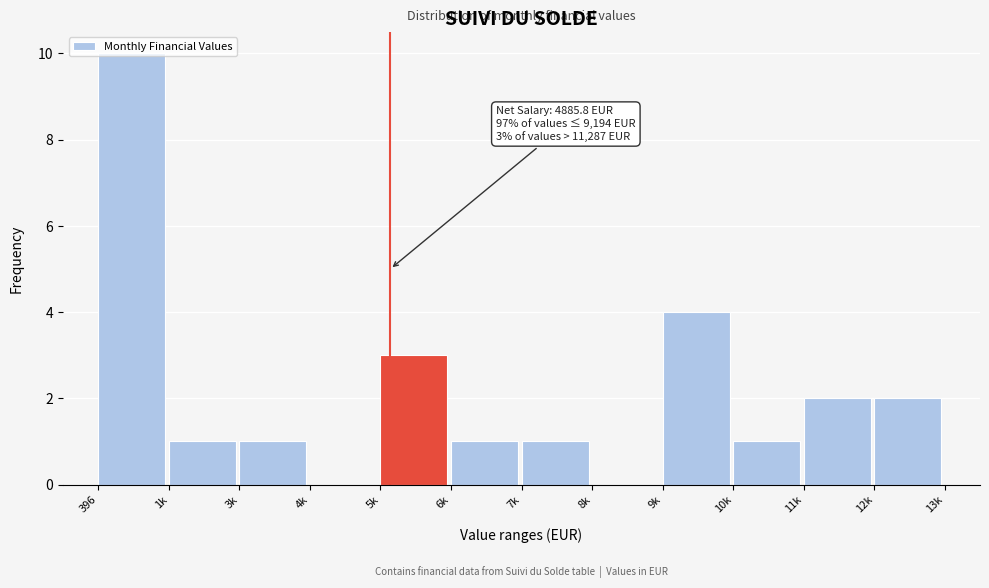

Which has a higher value, 10k or 9k?

9k